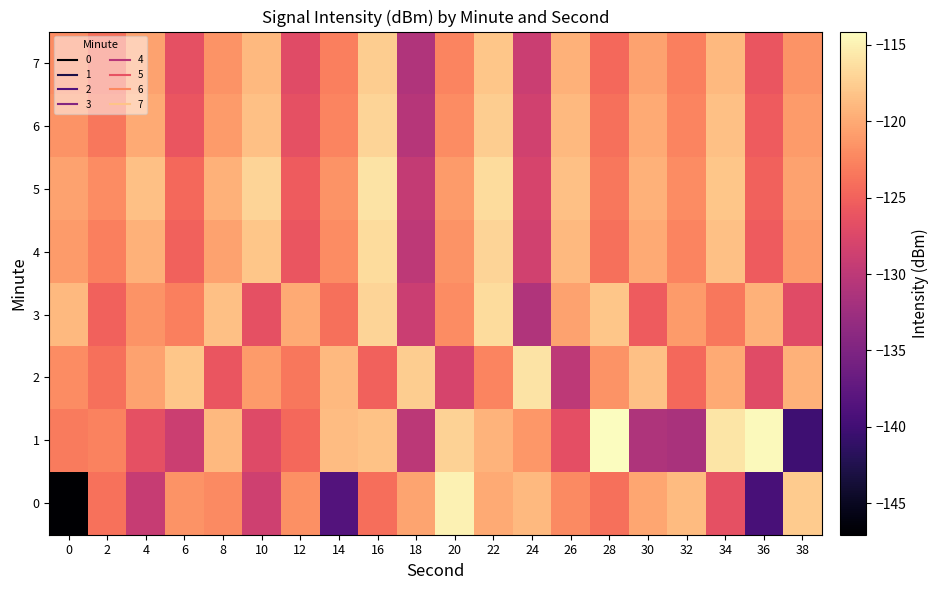

Reading left to right, extract all data points from this chart.

0: 0=-147.1	2=-123.8	4=-129.2	6=-121.5	8=-122.2	10=-128.6	12=-121.8	14=-138.4	16=-124.1	18=-120.3	20=-114.9	22=-120.0	24=-118.9	26=-122.2	28=-123.9	30=-120.2	32=-118.9	34=-126.5	36=-139.4	38=-117.7
1: 0=-123.3	2=-122.7	4=-126.5	6=-128.8	8=-119.0	10=-127.1	12=-124.4	14=-118.7	16=-118.3	18=-130.2	20=-117.2	22=-119.3	24=-121.3	26=-126.6	28=-114.1	30=-131.2	32=-131.6	34=-115.8	36=-114.5	38=-140.2
2: 0=-122.0	2=-124.0	4=-120.5	6=-118.0	8=-126.0	10=-121.0	12=-123.5	14=-119.0	16=-125.0	18=-117.5	20=-128.0	22=-122.5	24=-116.0	26=-130.0	28=-121.5	30=-118.5	32=-124.5	34=-120.0	36=-127.0	38=-119.5
3: 0=-119.0	2=-125.0	4=-121.5	6=-123.0	8=-118.5	10=-126.5	12=-120.0	14=-124.0	16=-117.0	18=-129.0	20=-122.0	22=-116.5	24=-131.0	26=-120.5	28=-118.0	30=-125.5	32=-121.0	34=-123.5	36=-119.5	38=-127.0
4: 0=-121.0	2=-123.0	4=-119.5	6=-125.0	8=-120.5	10=-118.0	12=-126.0	14=-122.0	16=-116.5	18=-130.0	20=-121.5	22=-117.0	24=-128.5	26=-119.0	28=-124.0	30=-120.0	32=-122.5	34=-118.5	36=-125.5	38=-121.0
5: 0=-120.5	2=-122.0	4=-118.5	6=-124.5	8=-119.5	10=-117.0	12=-125.5	14=-121.5	16=-116.0	18=-129.5	20=-121.0	22=-116.5	24=-128.0	26=-118.5	28=-123.5	30=-119.5	32=-122.0	34=-118.0	36=-125.0	38=-120.5
6: 0=-121.5	2=-123.5	4=-120.0	6=-126.0	8=-121.0	10=-118.5	12=-126.5	14=-122.5	16=-117.0	18=-130.5	20=-122.0	22=-117.5	24=-128.5	26=-119.0	28=-124.0	30=-120.0	32=-122.5	34=-118.5	36=-125.5	38=-121.0
7: 0=-122.0	2=-124.0	4=-120.5	6=-126.5	8=-121.5	10=-119.0	12=-127.0	14=-123.0	16=-117.5	18=-131.0	20=-122.5	22=-118.0	24=-129.0	26=-119.5	28=-124.5	30=-120.5	32=-123.0	34=-119.0	36=-126.0	38=-121.5